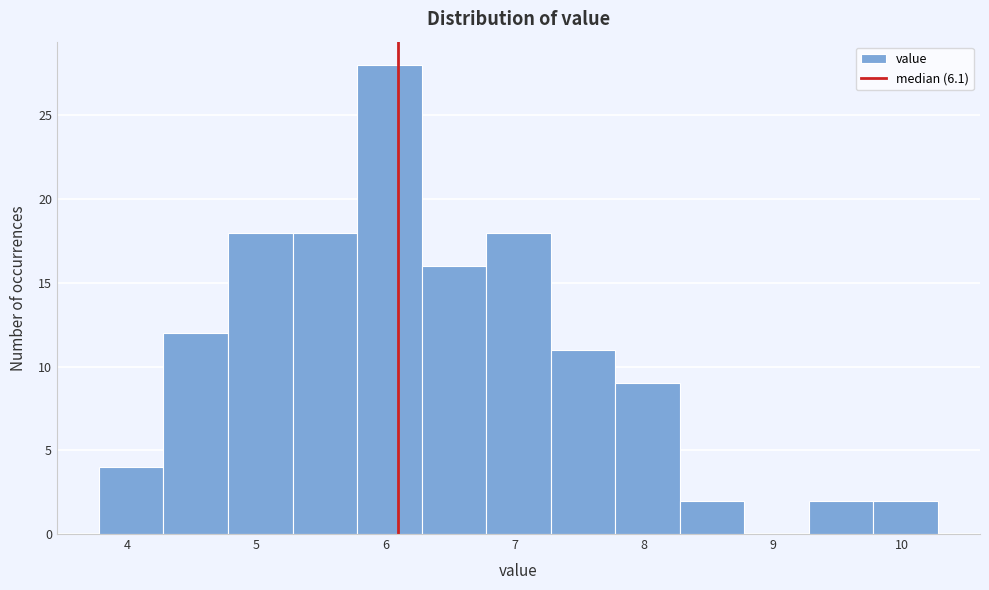

How tall is the bar that spans 7.28 to 7.78 on the x-axis? Neither the bar edges nor the heights are printed on the chart, so give them approximately, as read against the axes.

11